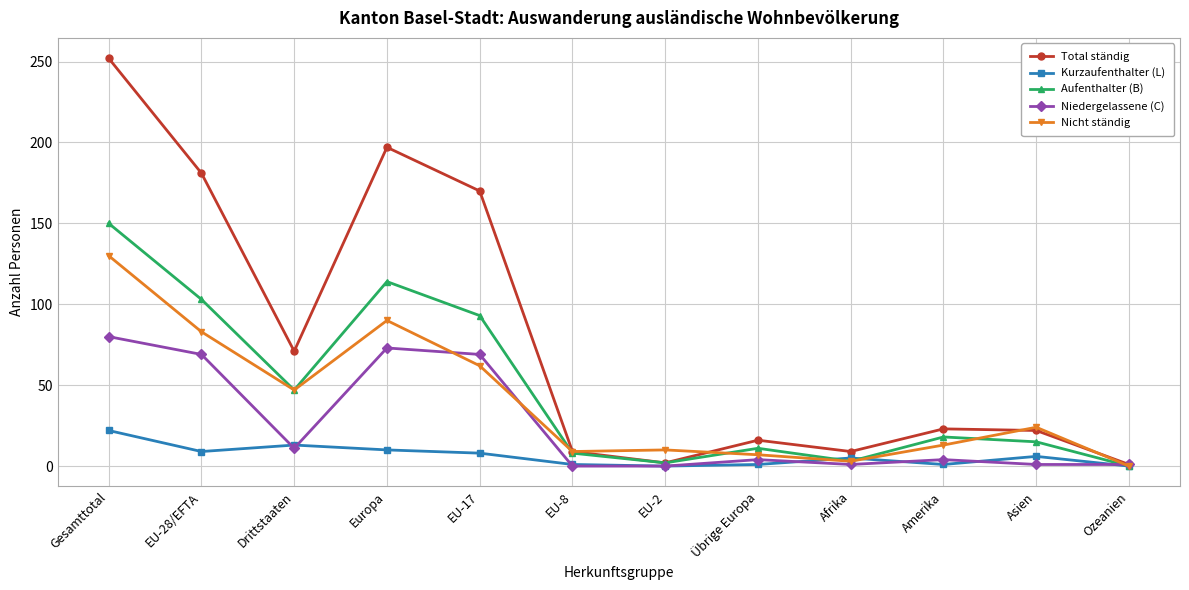

How many data points in Total ständig are less than 23?

6